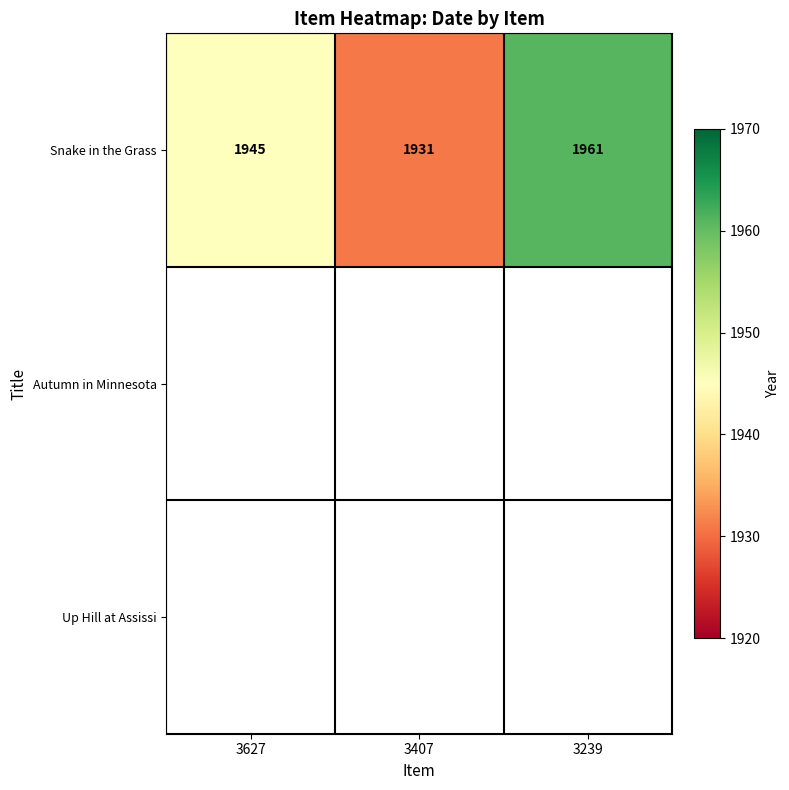

The Snake in the Grass series shows 1945 at 3627. True or false?

True